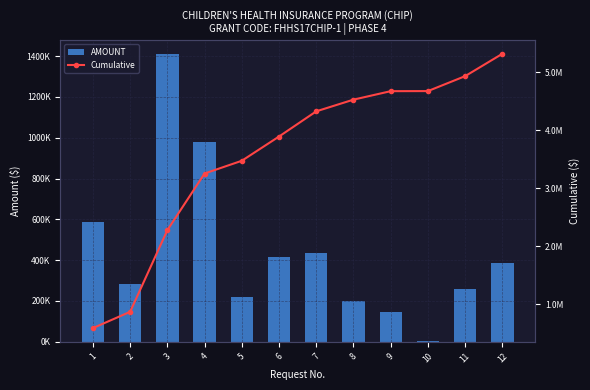

What is the sum of the Cumulative values at 6 and 12?

9212259.6